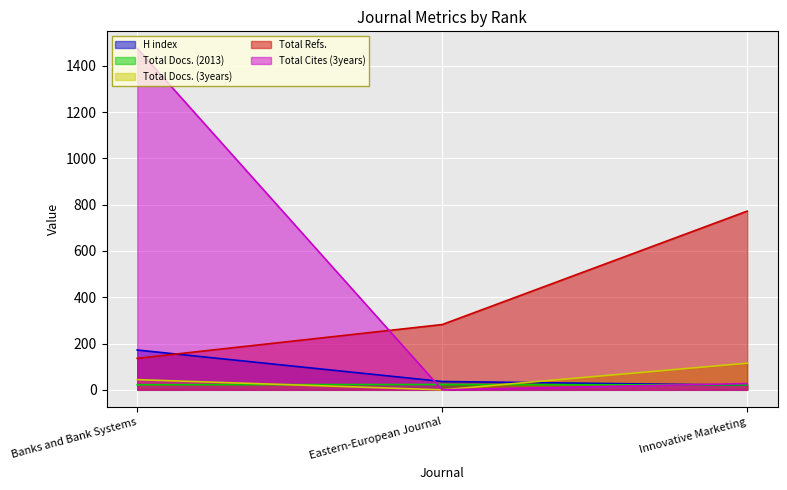

What is the value of the Total Refs. point at the 3rd from the left?

772